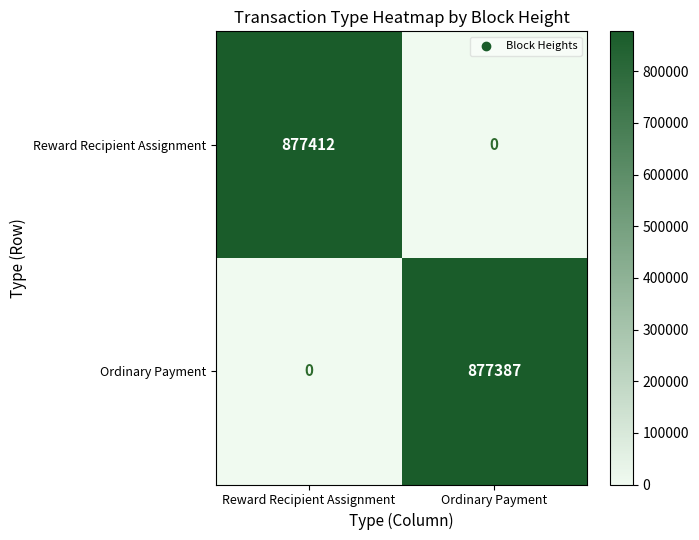

What is the difference between the maximum and minimum values in the Reward Recipient Assignment series?

877412